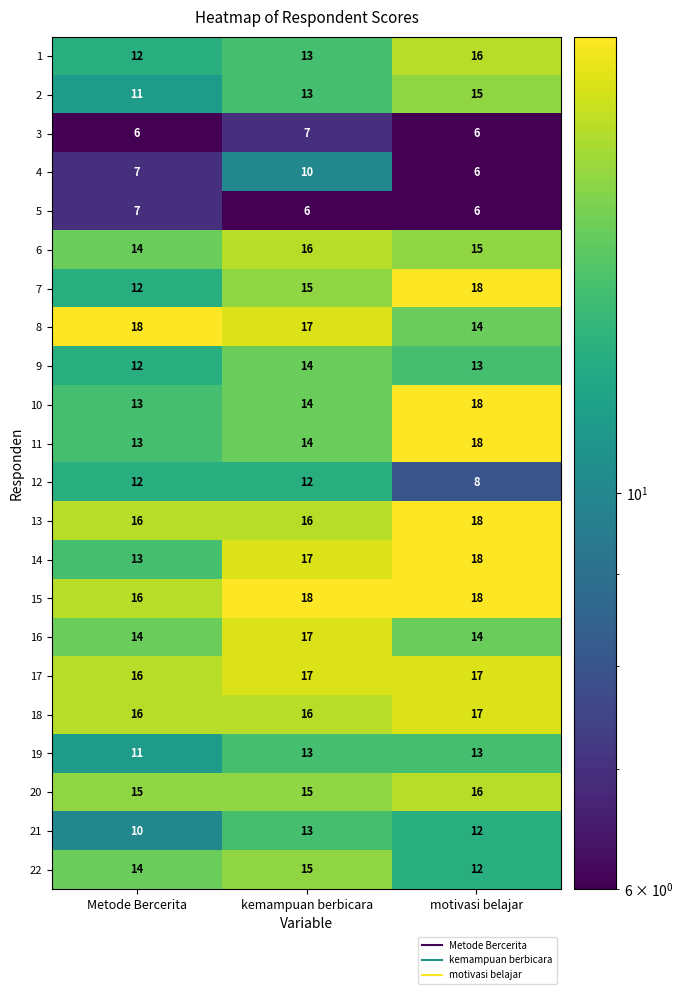

List the labels in order of 2 value, smallest first.

Metode Bercerita, kemampuan berbicara, motivasi belajar